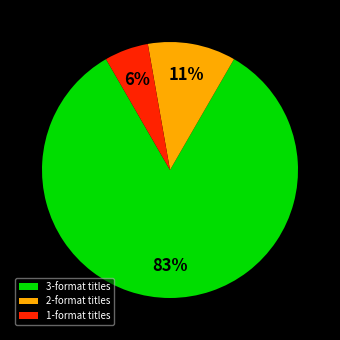

Rank the categories by value from lowest to highest.

1-format titles, 2-format titles, 3-format titles